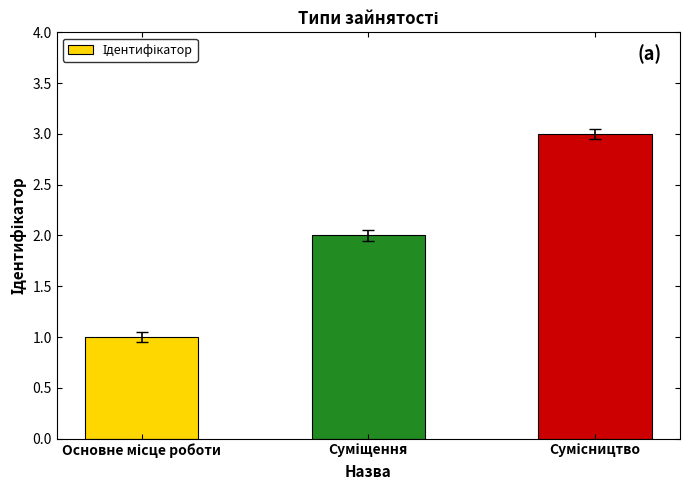

What is the greatest value displayed?

3